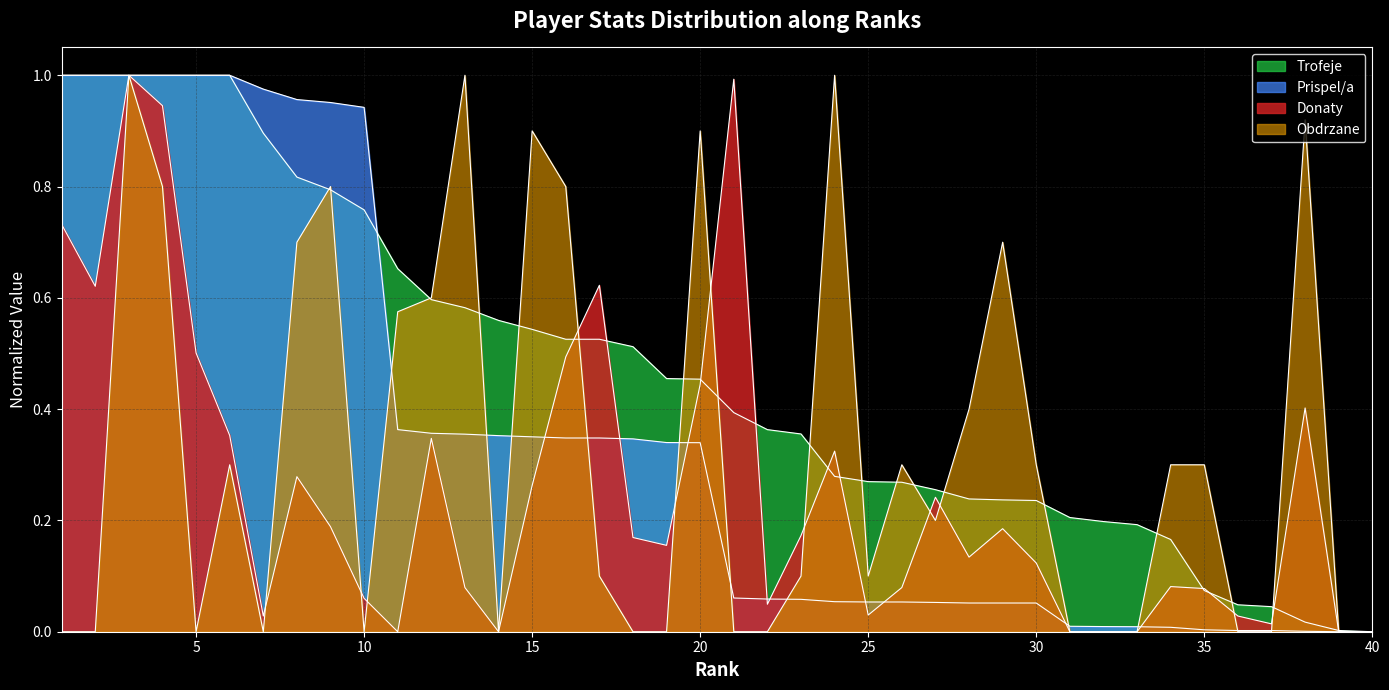

True or false: Prispel/a has a value of 0.1 at 26.

True